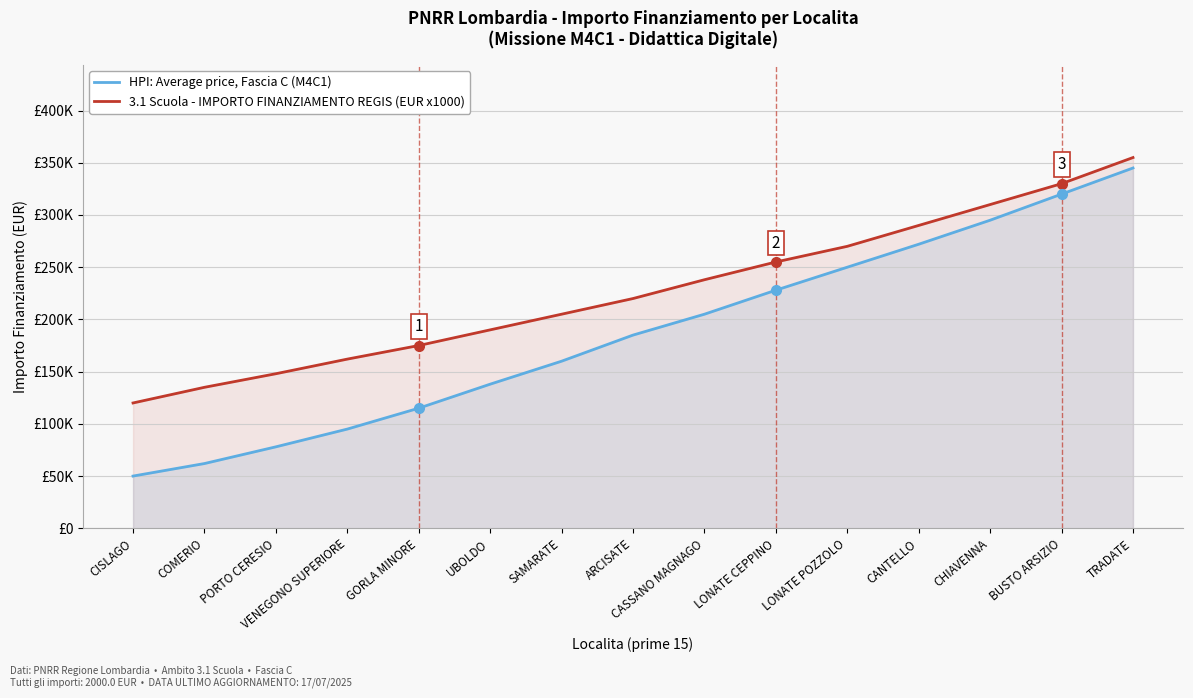

What is the total value across all series at PORTO CERESIO?

226